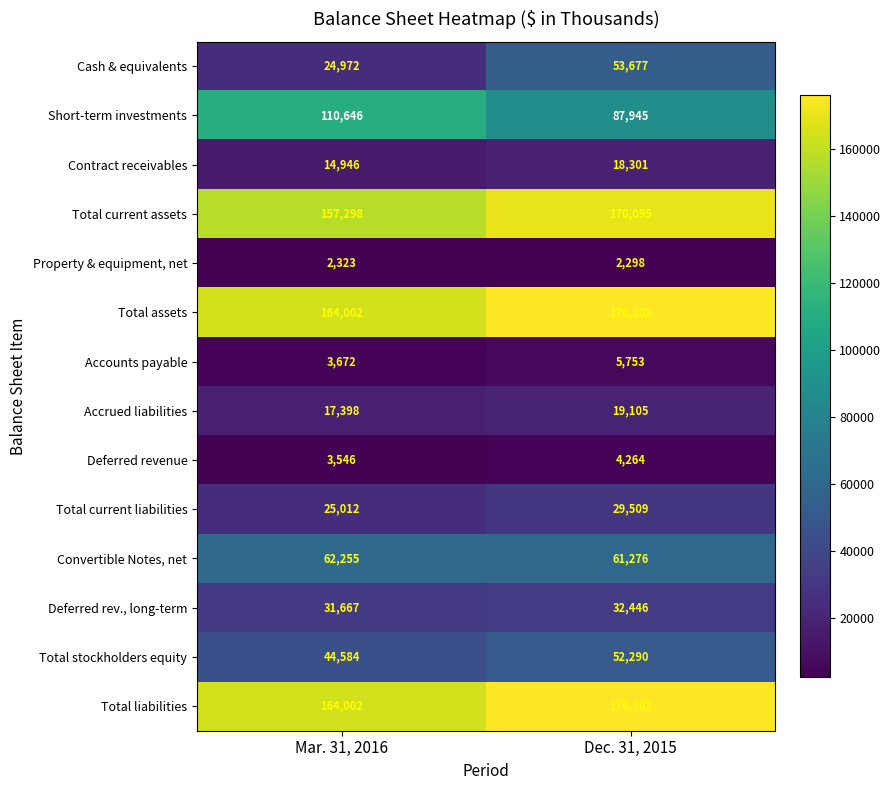

Which label corresponds to the largest value in the chart?

Dec. 31, 2015